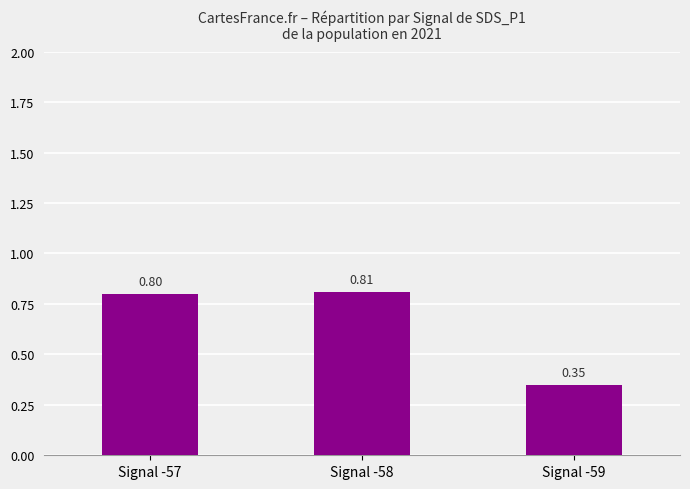

Between Signal -59 and Signal -57, which is larger?

Signal -57